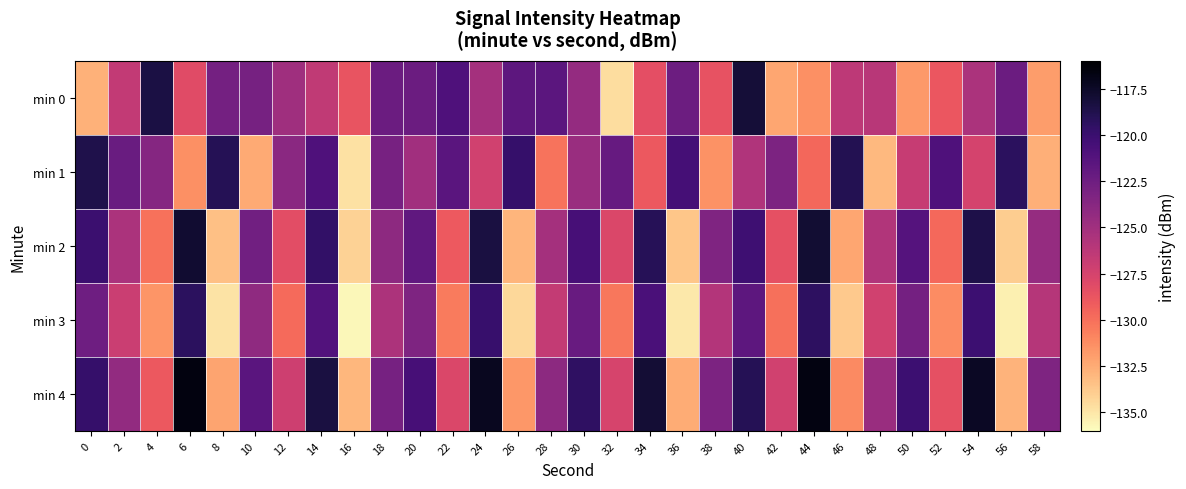

What is the minimum value shown in the chart?

-135.7